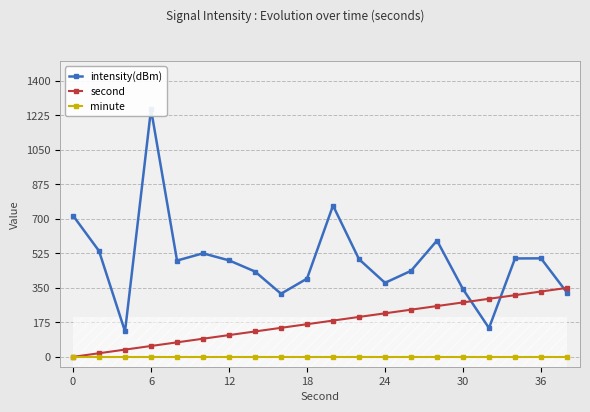

How many intersections are there between second and intensity(dBm)?

3